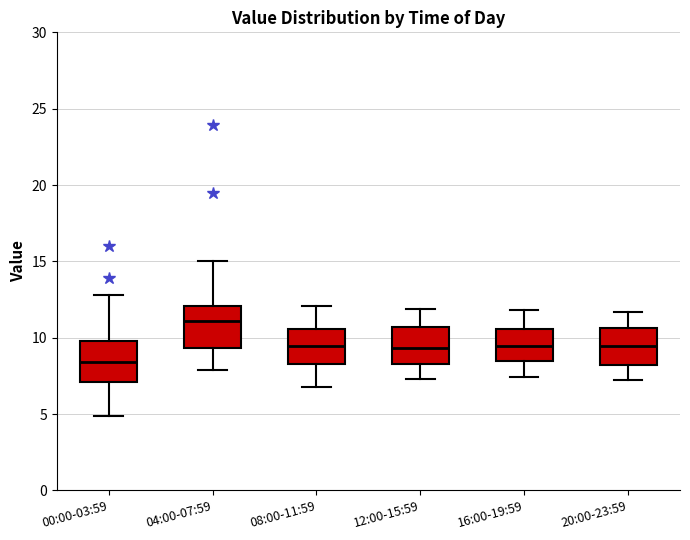

Where is the lower edge of the box for 04:00-07:59 on the y-axis? The values are not printed on the chart, so give them approximately, as read against the axis.

9.5